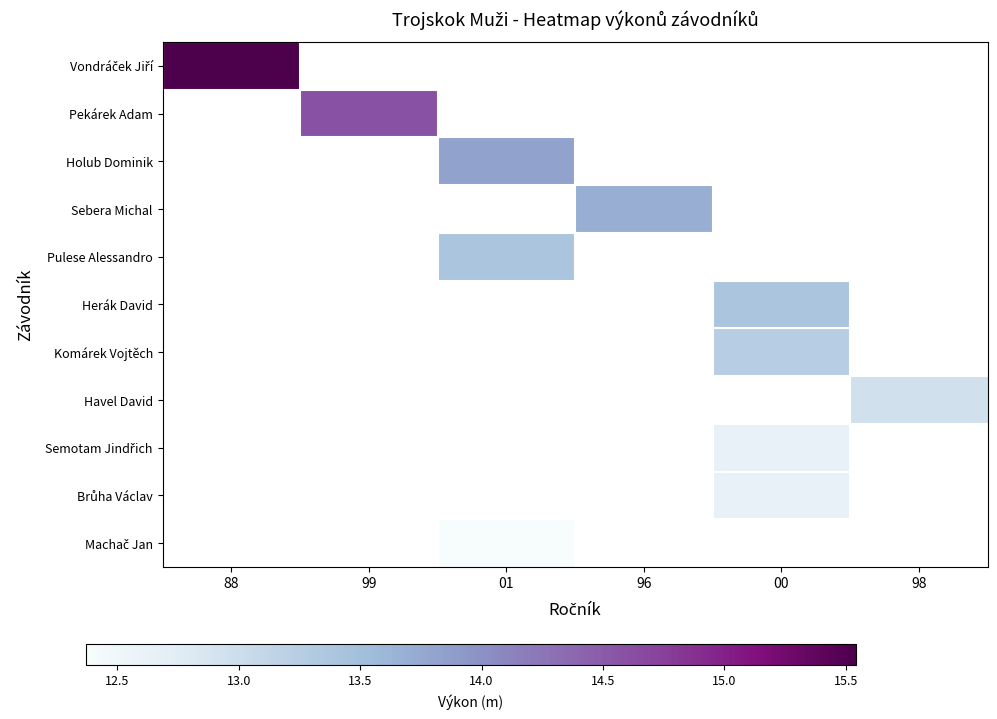

At how many categories does at least one series exceed 14?

2